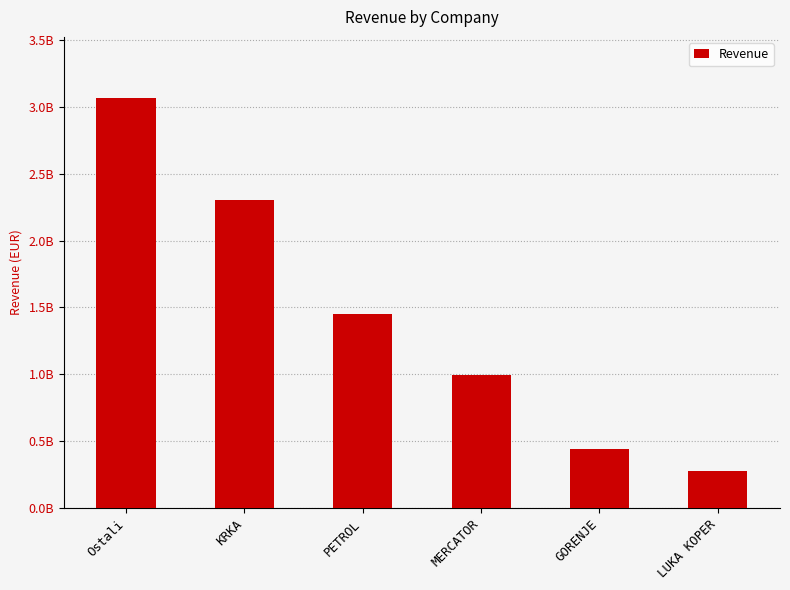

Reading left to right, transcribe all the data shown in this chart.

3063818566.7	2300326107.0	1452641411.1	993053301.9	441341771.8	279684874.7